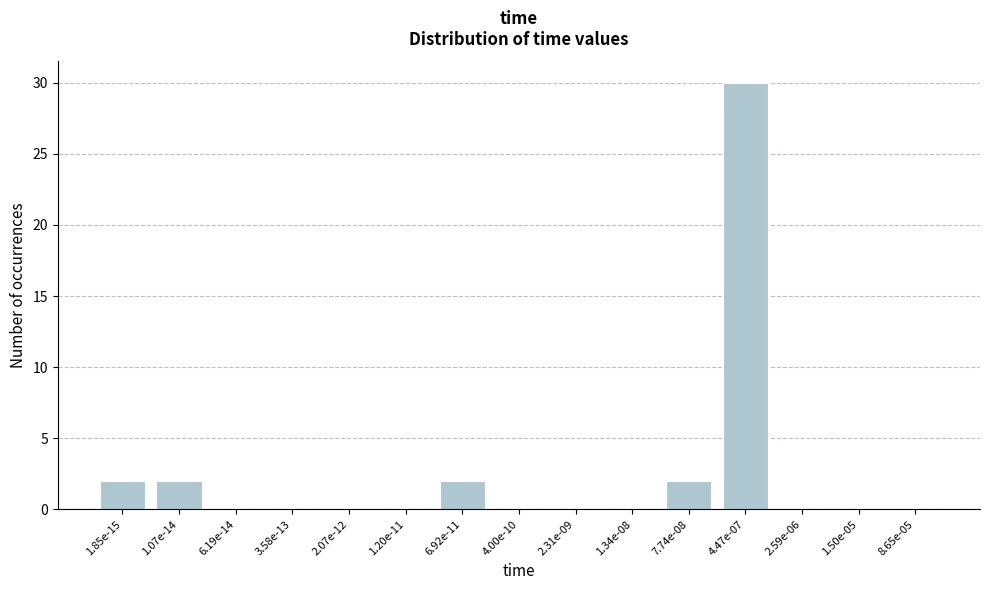

Reading right to left, transcribe all the data shown in this chart.

8.65e-05=0	1.50e-05=0	2.59e-06=0	4.47e-07=30	7.74e-08=2	1.34e-08=0	2.31e-09=0	4.00e-10=0	6.92e-11=2	1.20e-11=0	2.07e-12=0	3.58e-13=0	6.19e-14=0	1.07e-14=2	1.85e-15=2